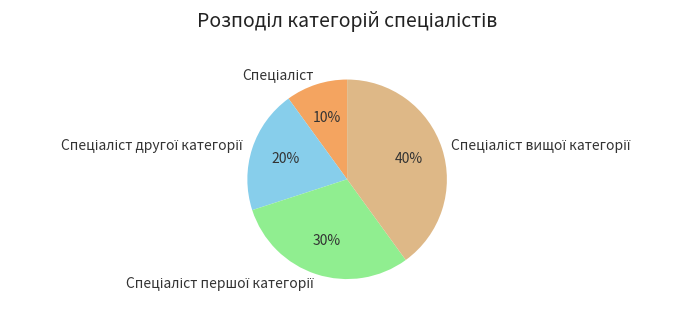

How many segments does this pie chart have?

4